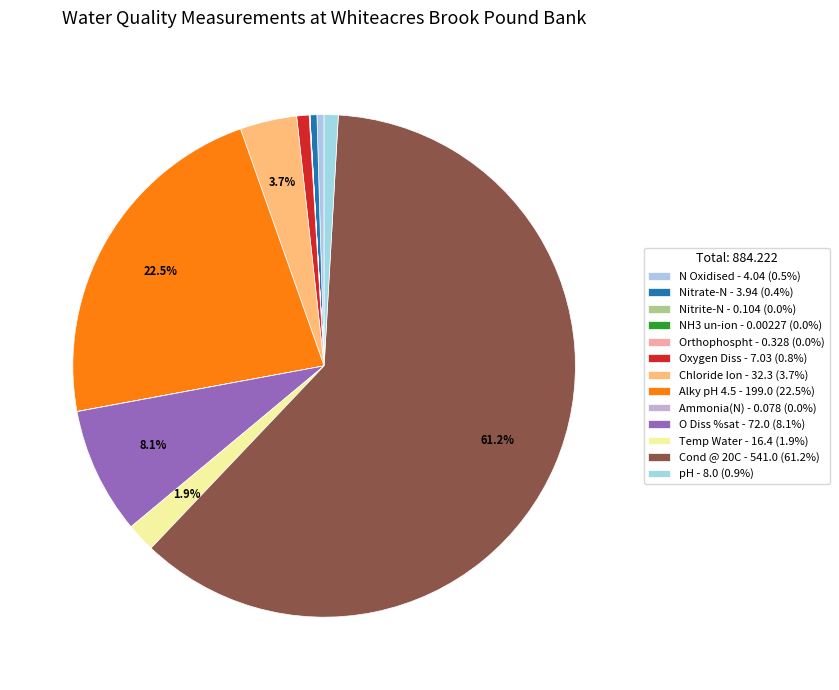

To the nearest percent, what is the difference between the largest and smallest slice percentages?

61%